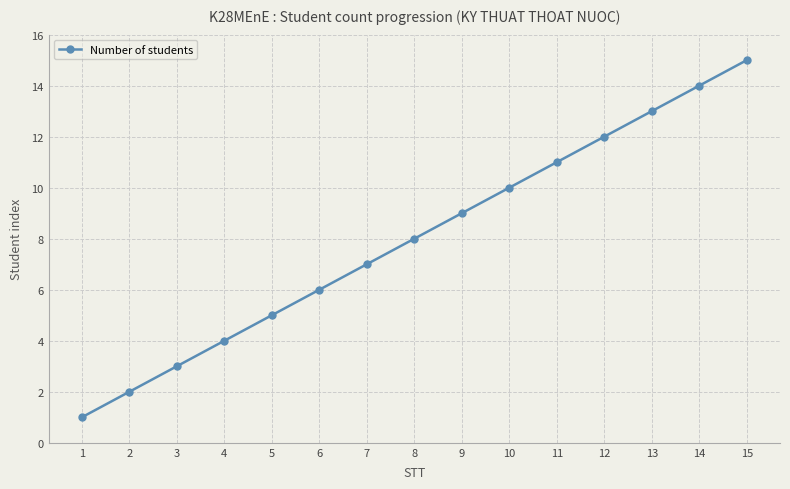

What is the minimum value shown in the chart?

1